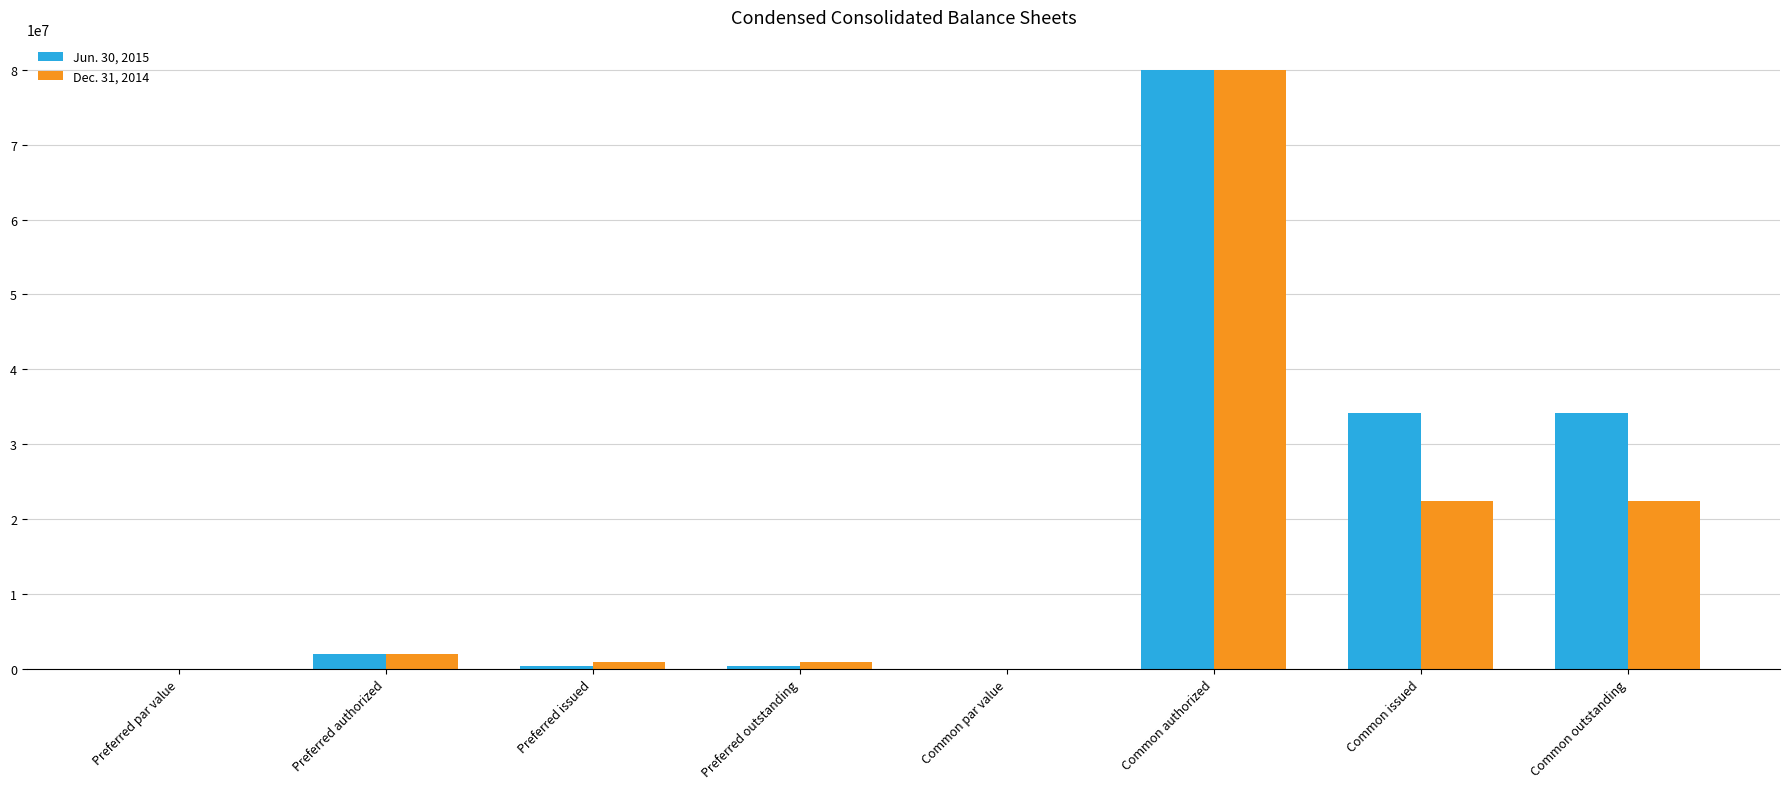

True or false: Dec. 31, 2014 has a value of 43024013.4 at Common authorized.

False